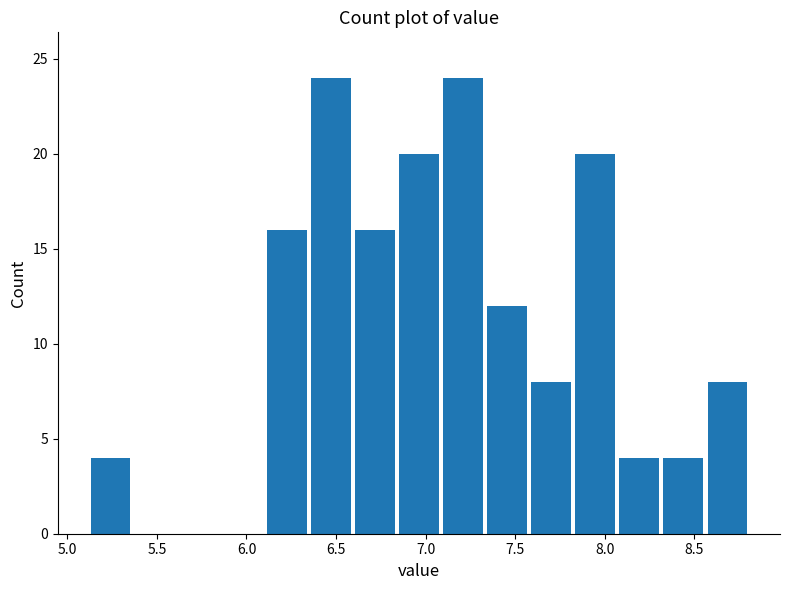

How tall is the bar that spans 5.15 to 5.40 on the x-axis? Neither the bar edges nor the heights are printed on the chart, so give them approximately, as read against the axes.

4